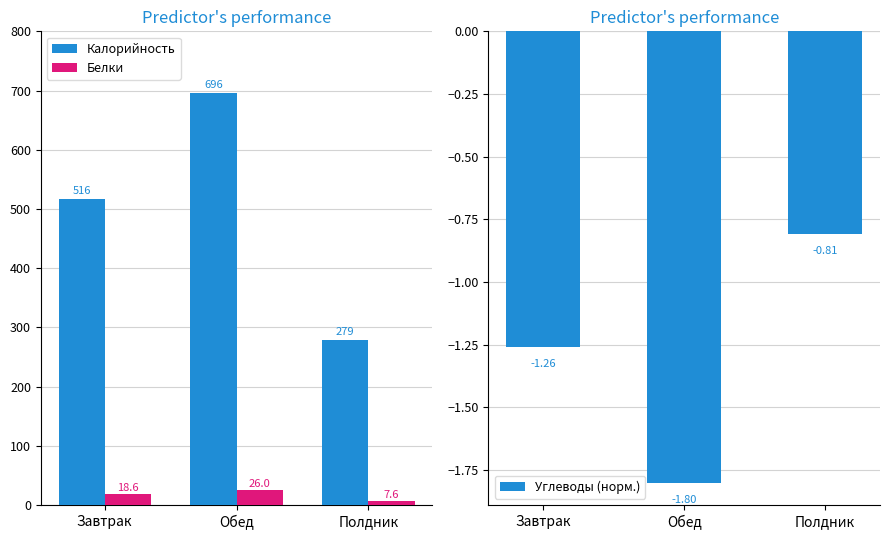

How many groups of bars are there?

3